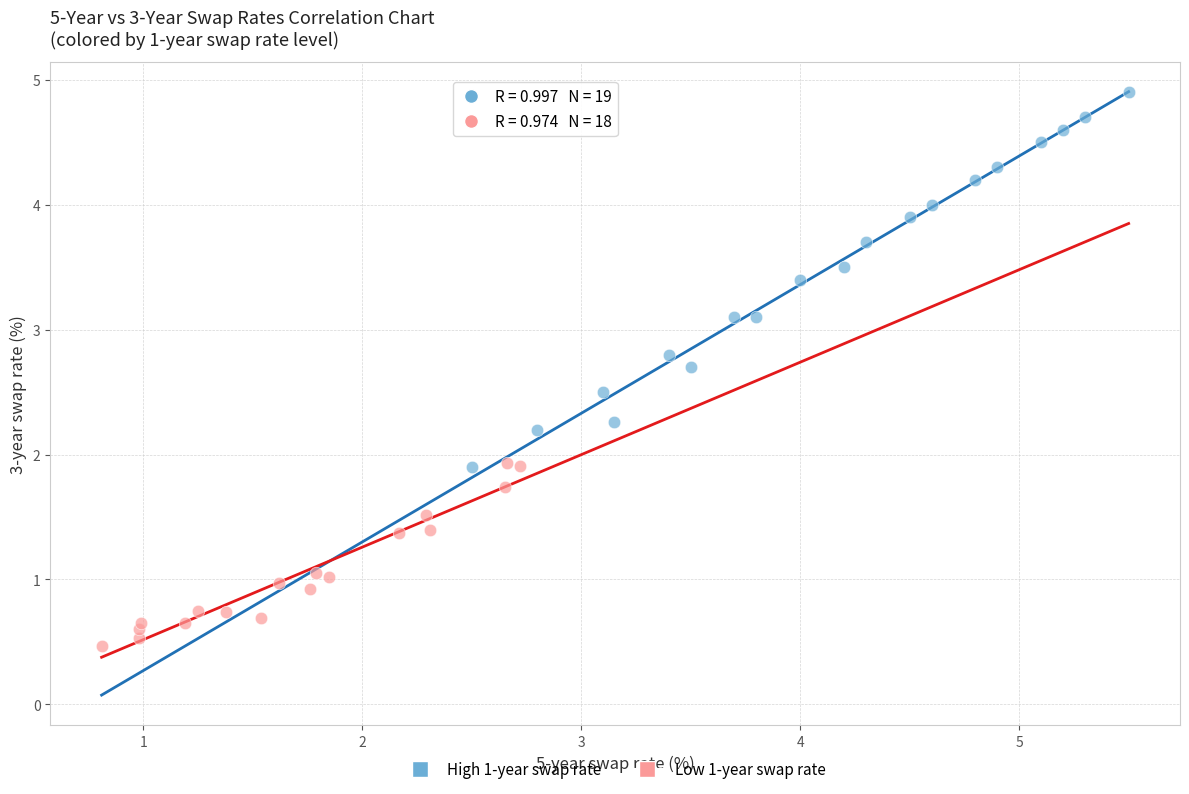

Which series has the widest spread of Y values?

High 1-year swap rate